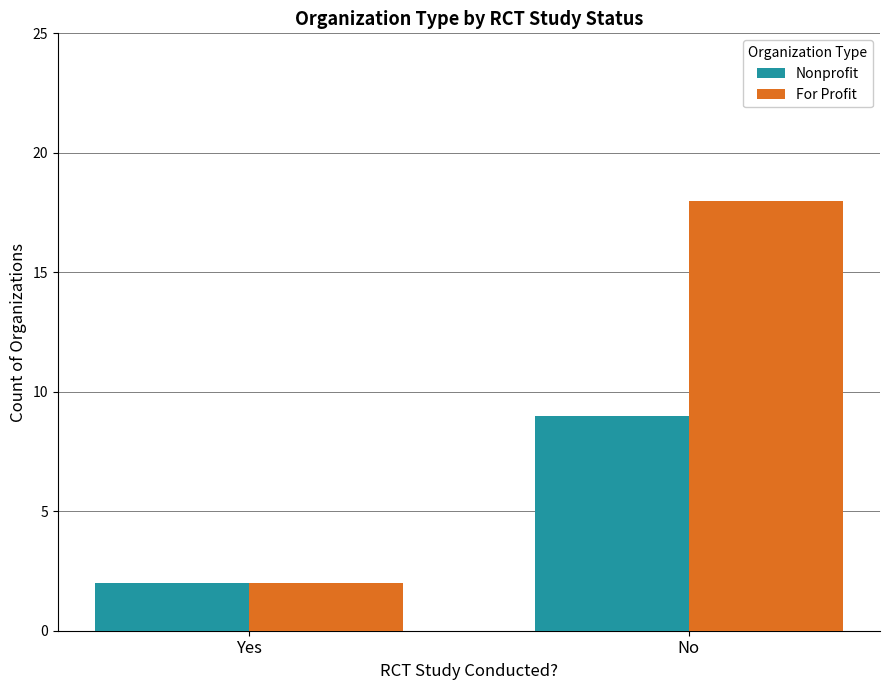

What is the label of the 2nd bar from the left?

No